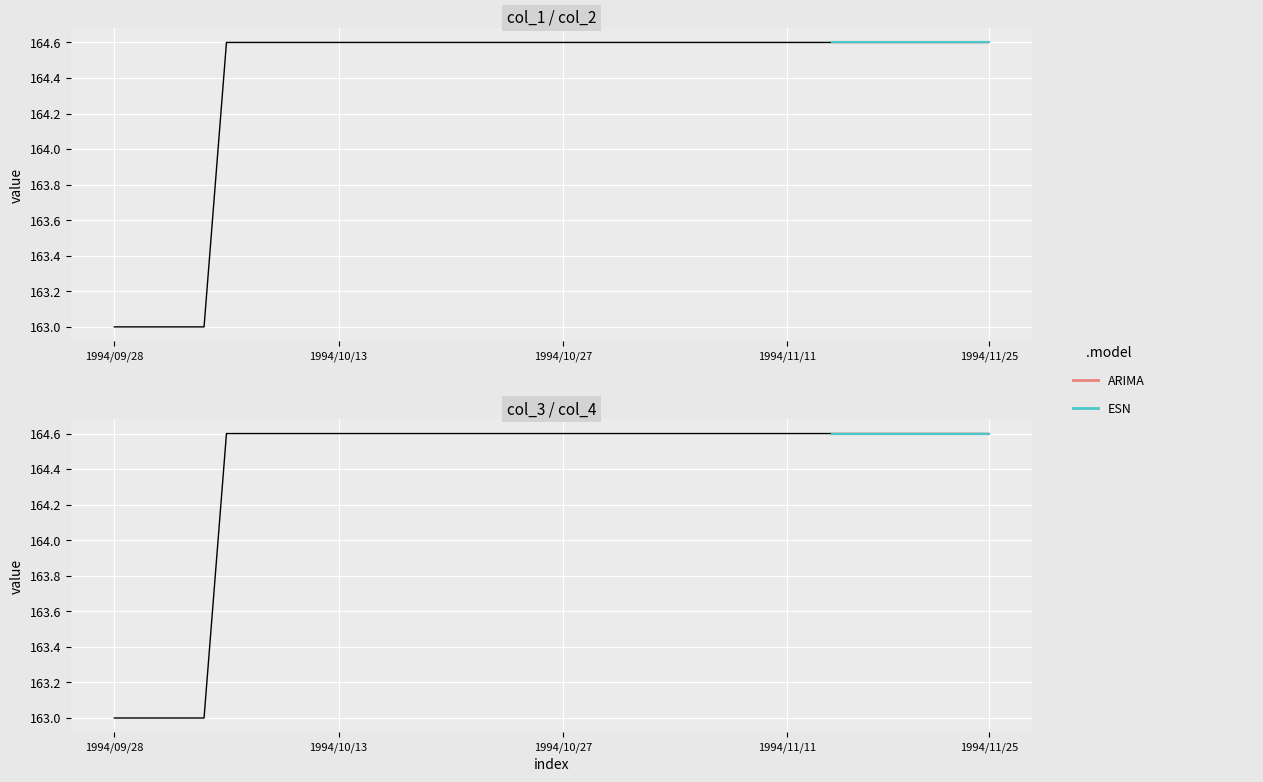

Which series has the largest range (max minus min)?

col_1